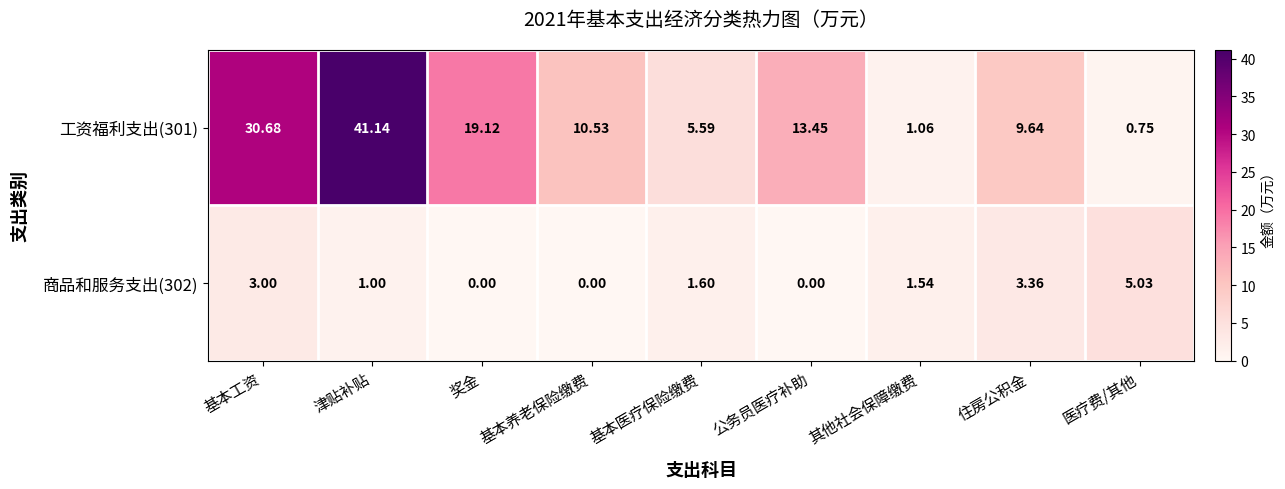

Where is 商品和服务支出(302) nearest to the value 2?

基本医疗保险缴费